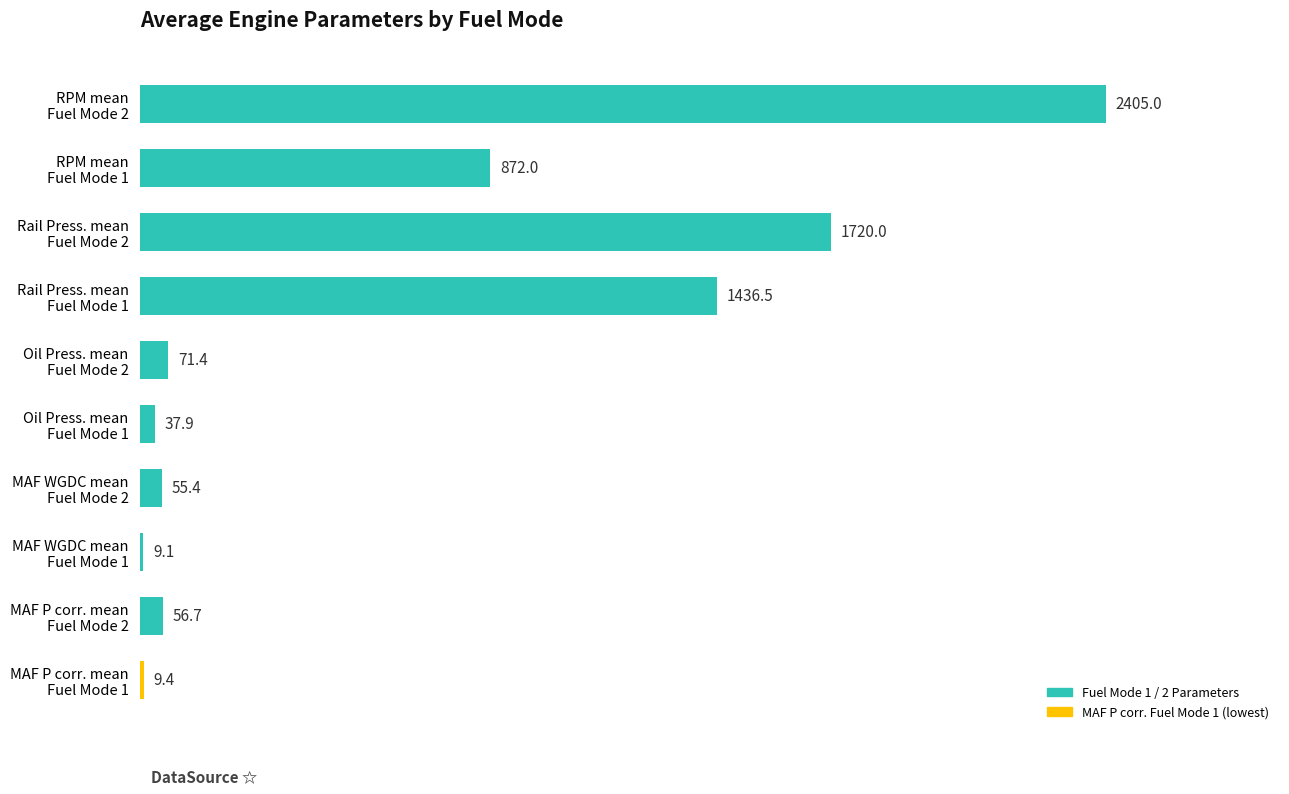

What is the average value?

667.3